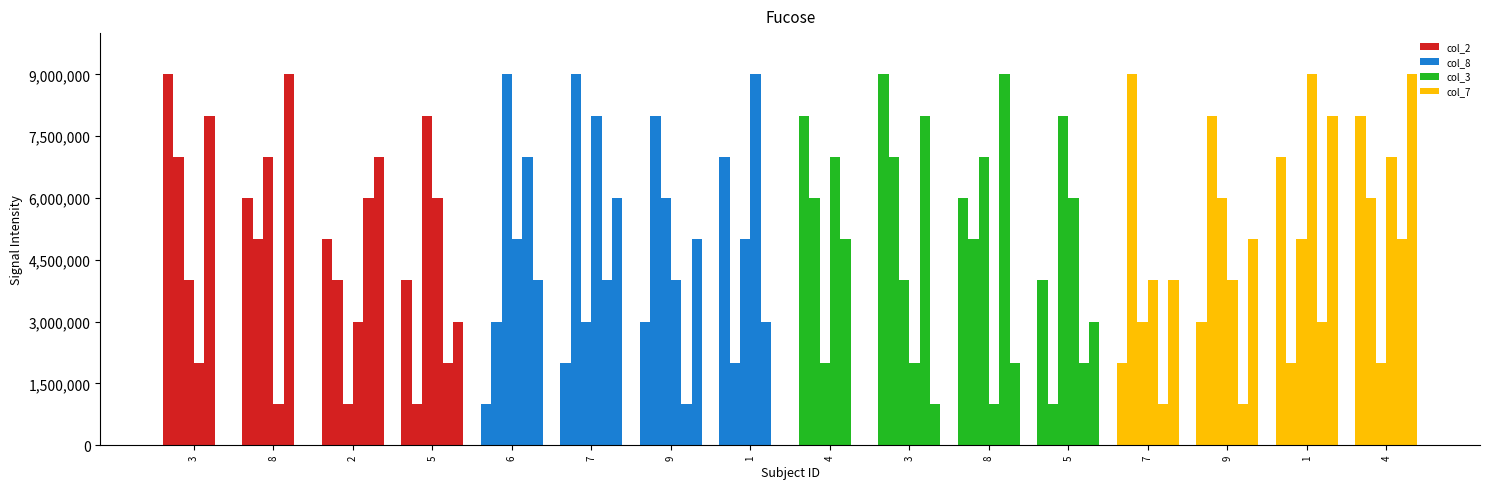

Are the bars horizontal?

No